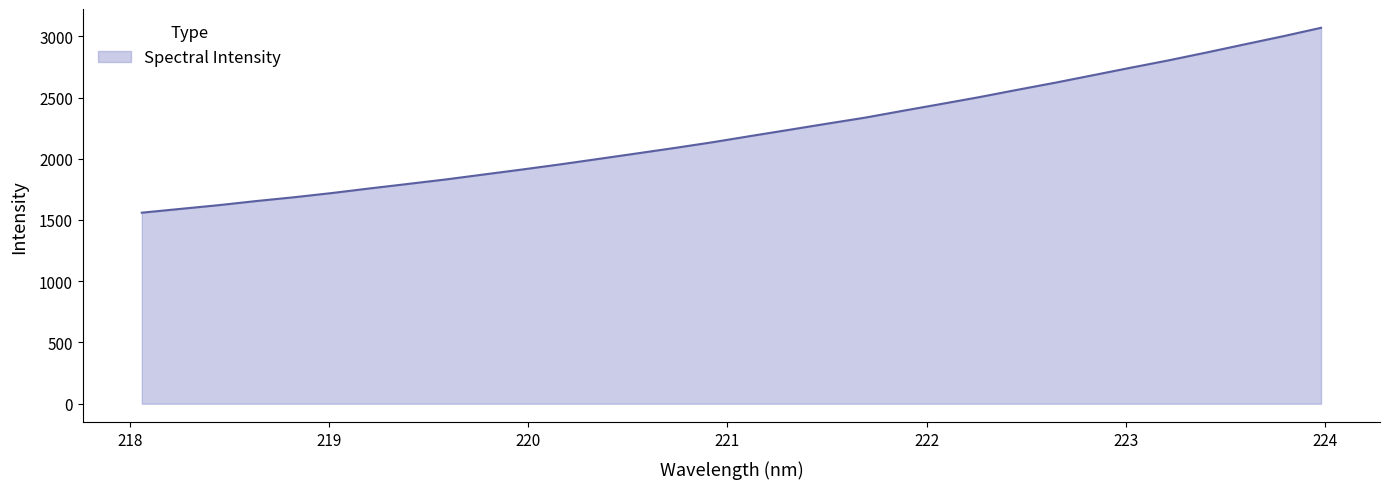

What is the maximum value shown in the chart?

3069.2